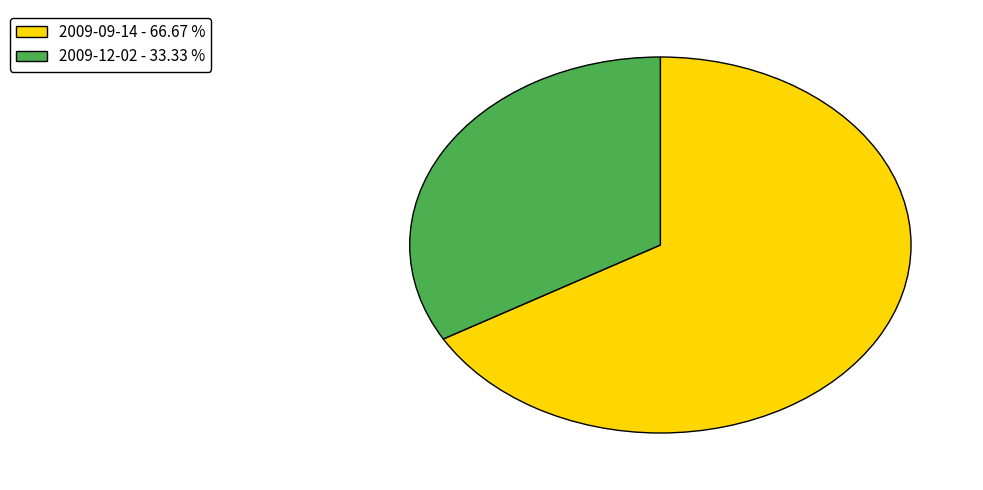

Do 2009-09-14 - 66.67 % and 2009-12-02 - 33.33 % together represent more than half of the pie?

Yes